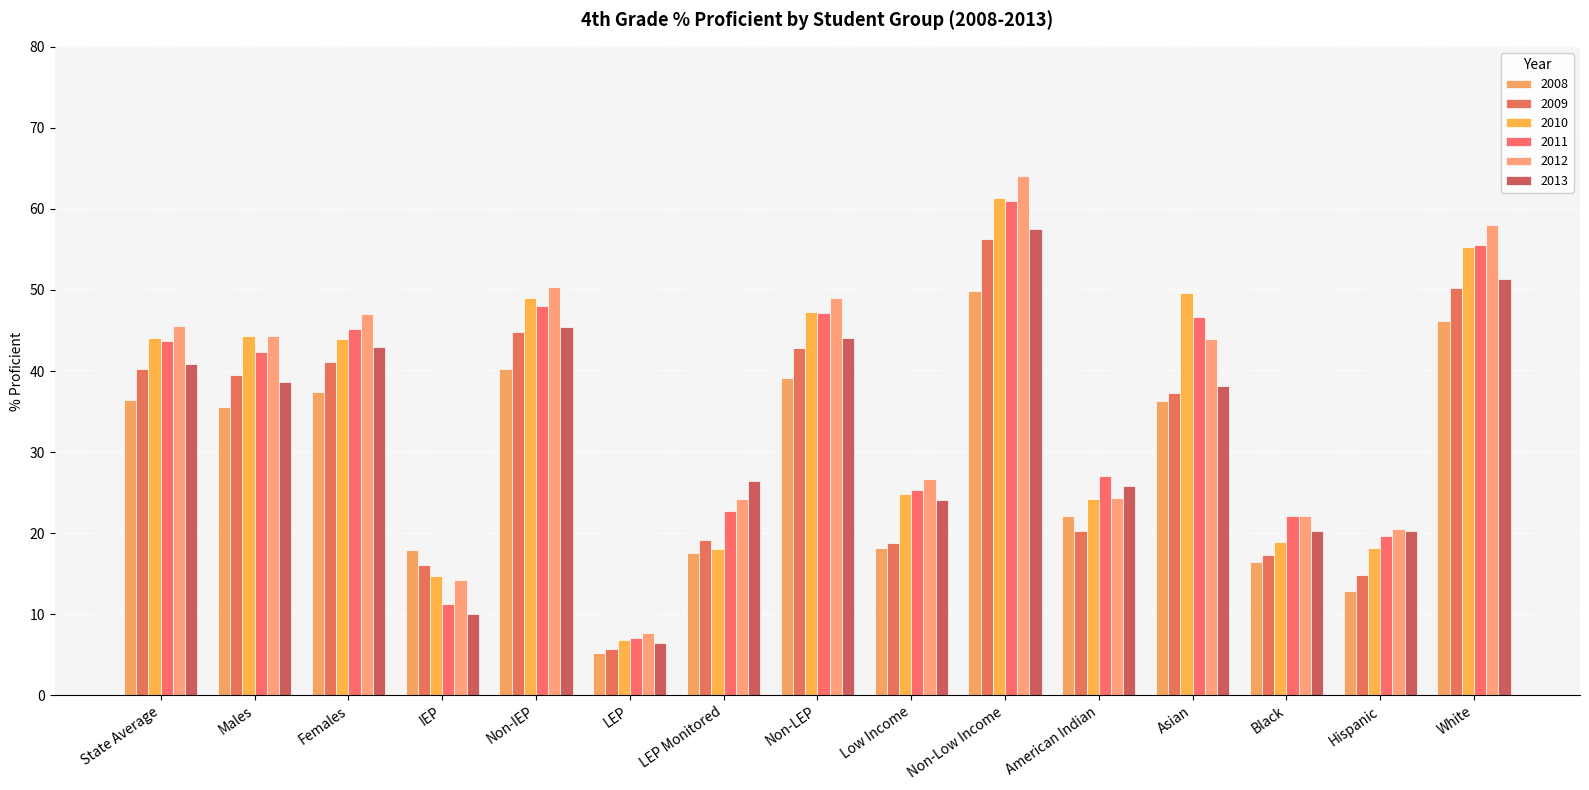

Which series has the largest total across all categories?

2012